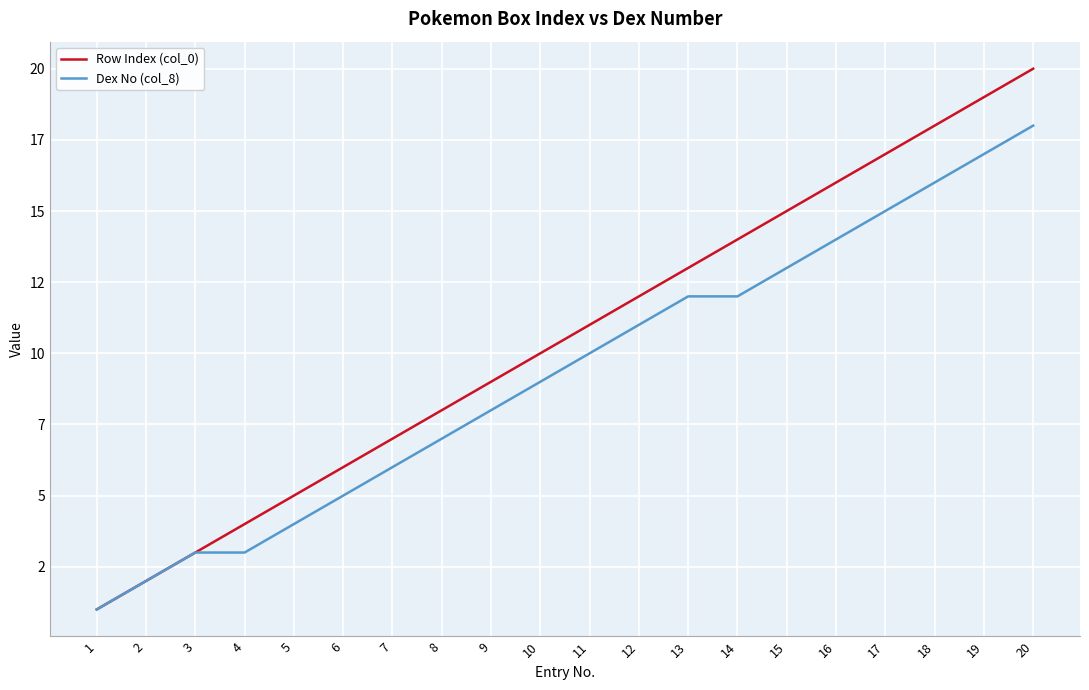

Reading right to left, what are all the values shown in this chart?

Row Index (col_0): 20=20	19=19	18=18	17=17	16=16	15=15	14=14	13=13	12=12	11=11	10=10	9=9	8=8	7=7	6=6	5=5	4=4	3=3	2=2	1=1
Dex No (col_8): 20=18	19=17	18=16	17=15	16=14	15=13	14=12	13=12	12=11	11=10	10=9	9=8	8=7	7=6	6=5	5=4	4=3	3=3	2=2	1=1